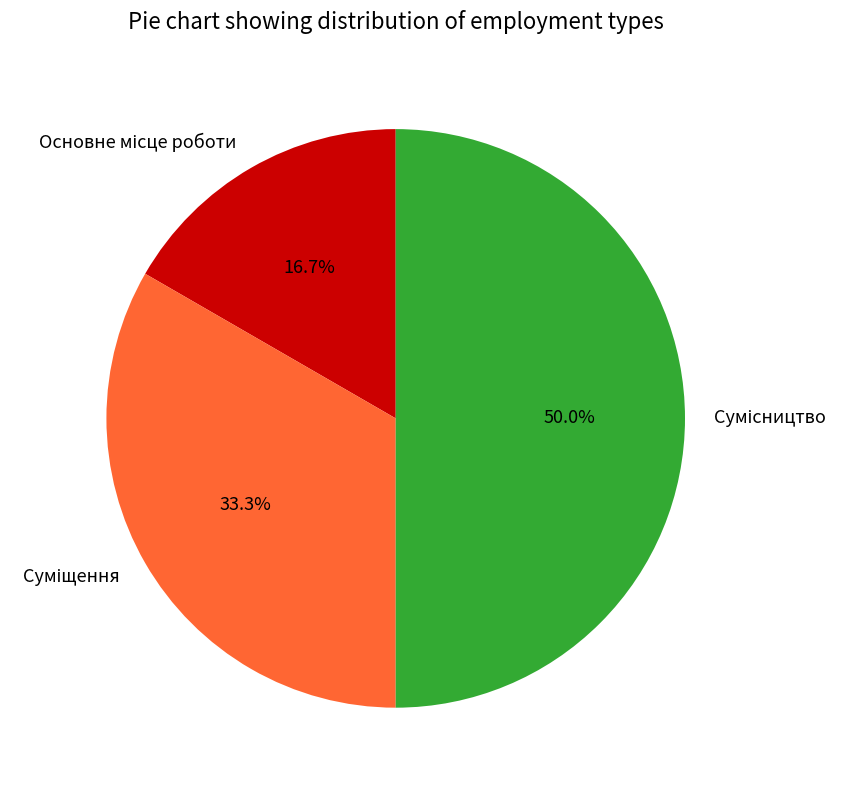

Between Суміщення and Основне місце роботи, which is larger?

Суміщення